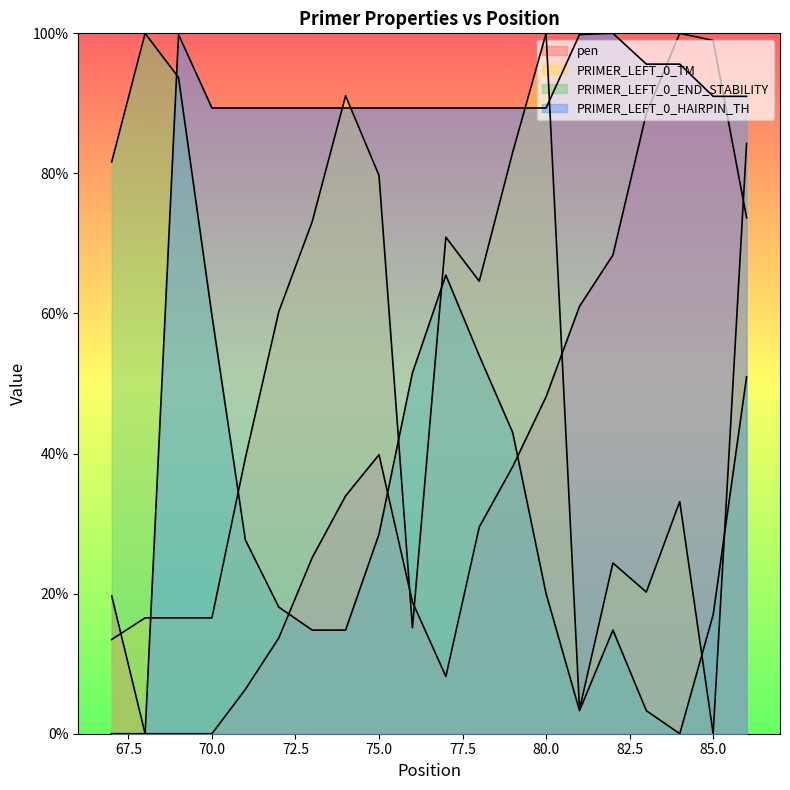

Is the value of pen at 84 greater than the value of PRIMER_LEFT_0_END_STABILITY at 68?

No